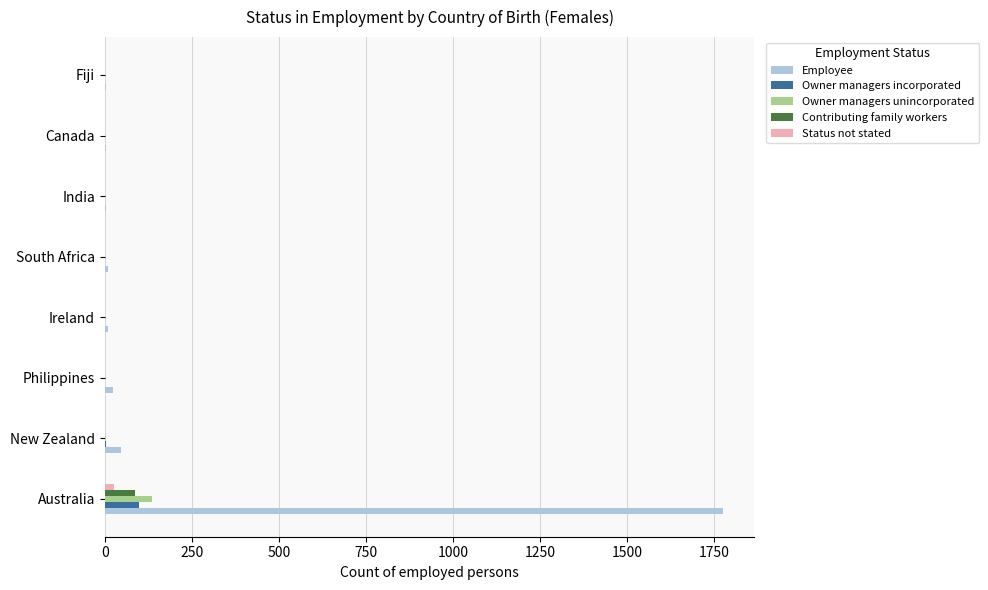

True or false: Owner managers incorporated has a value of 0 at Philippines.

True